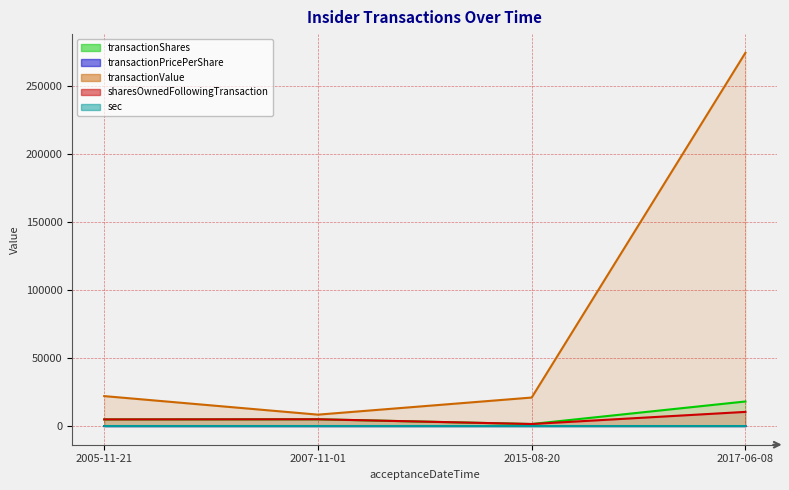

Where is transactionShares nearest to the value 9795?

2007-11-01